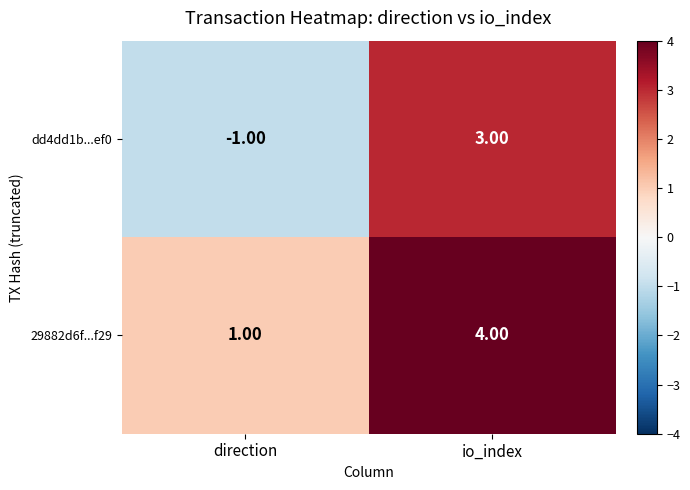

How many values in the dd4dd1b...ef0 series are below 3?

1